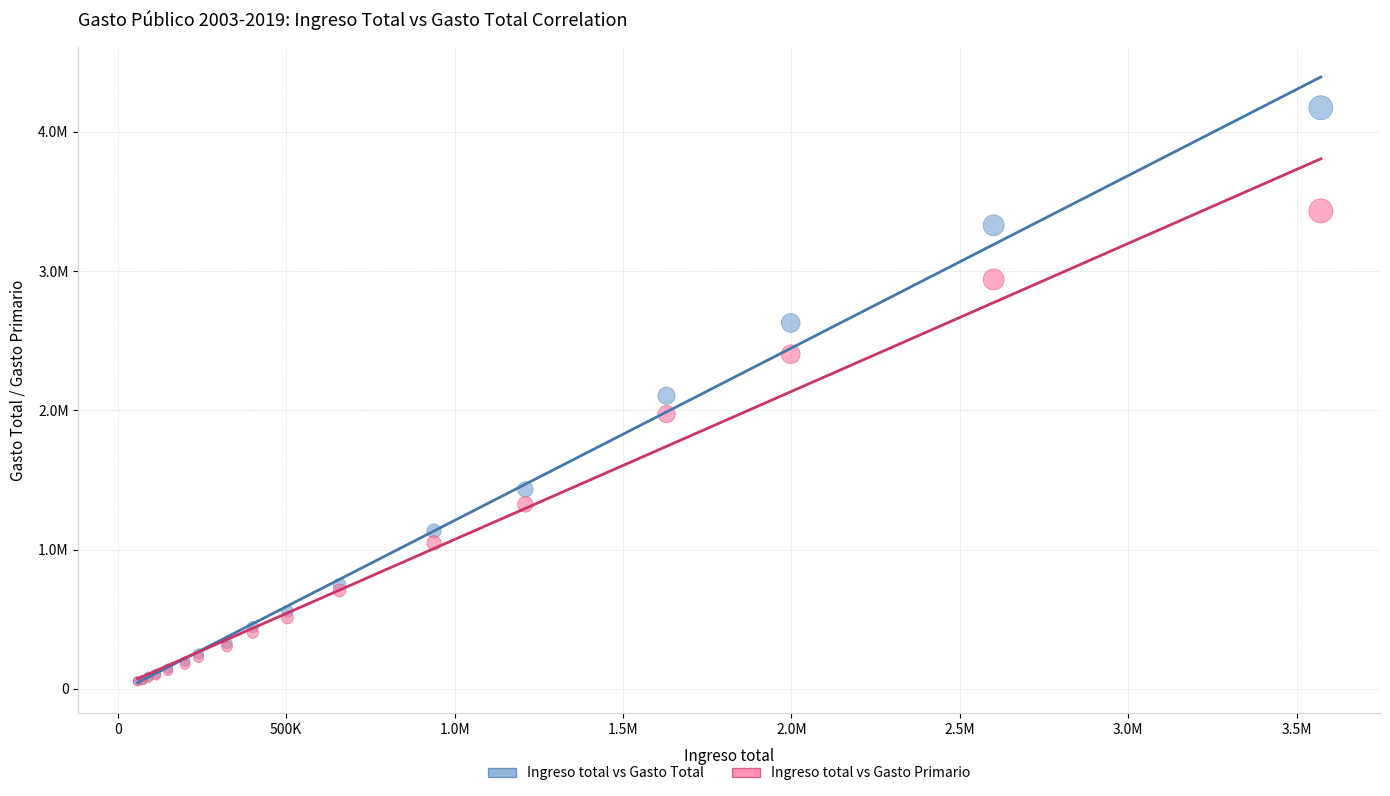

What are all the series names shown in the legend?

Ingreso total vs Gasto Total, Ingreso total vs Gasto Primario